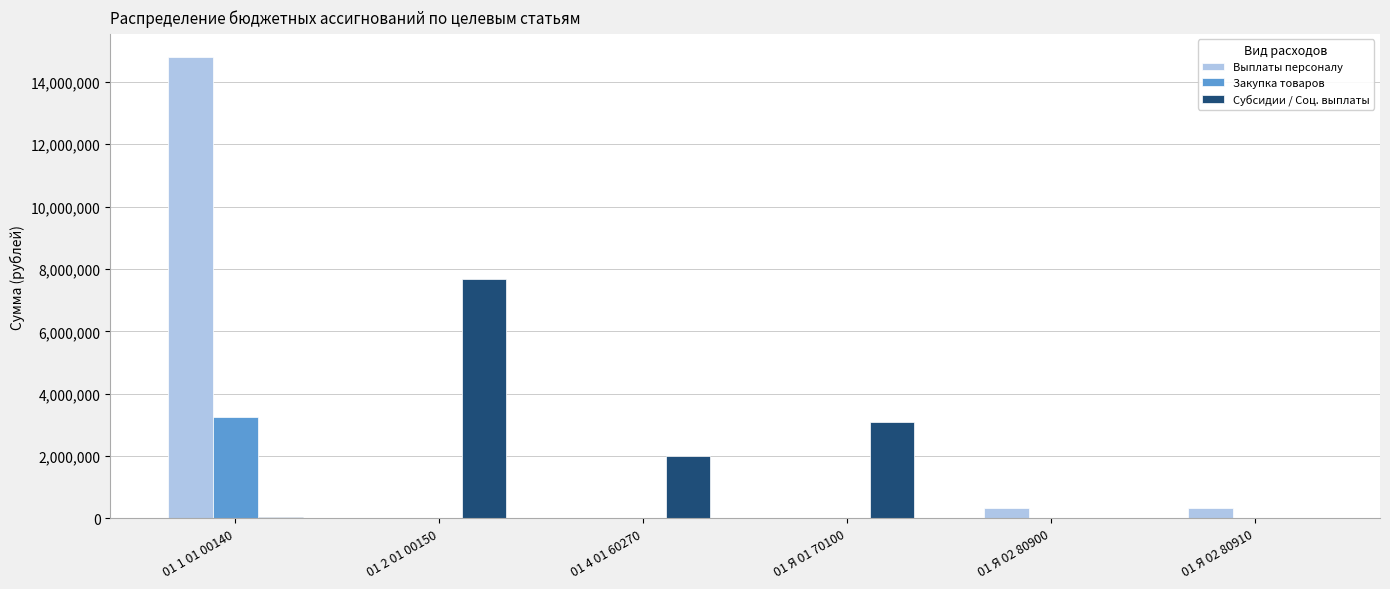

What is the highest value of the Закупка товаров series?

3238400